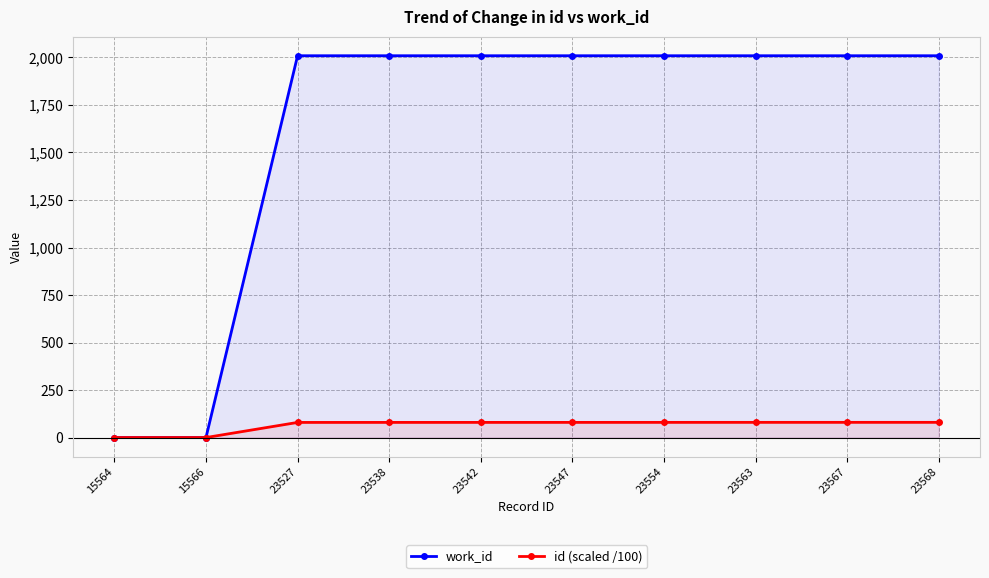

What is the value of the id (scaled /100) point at the 9th from the left?

80.0